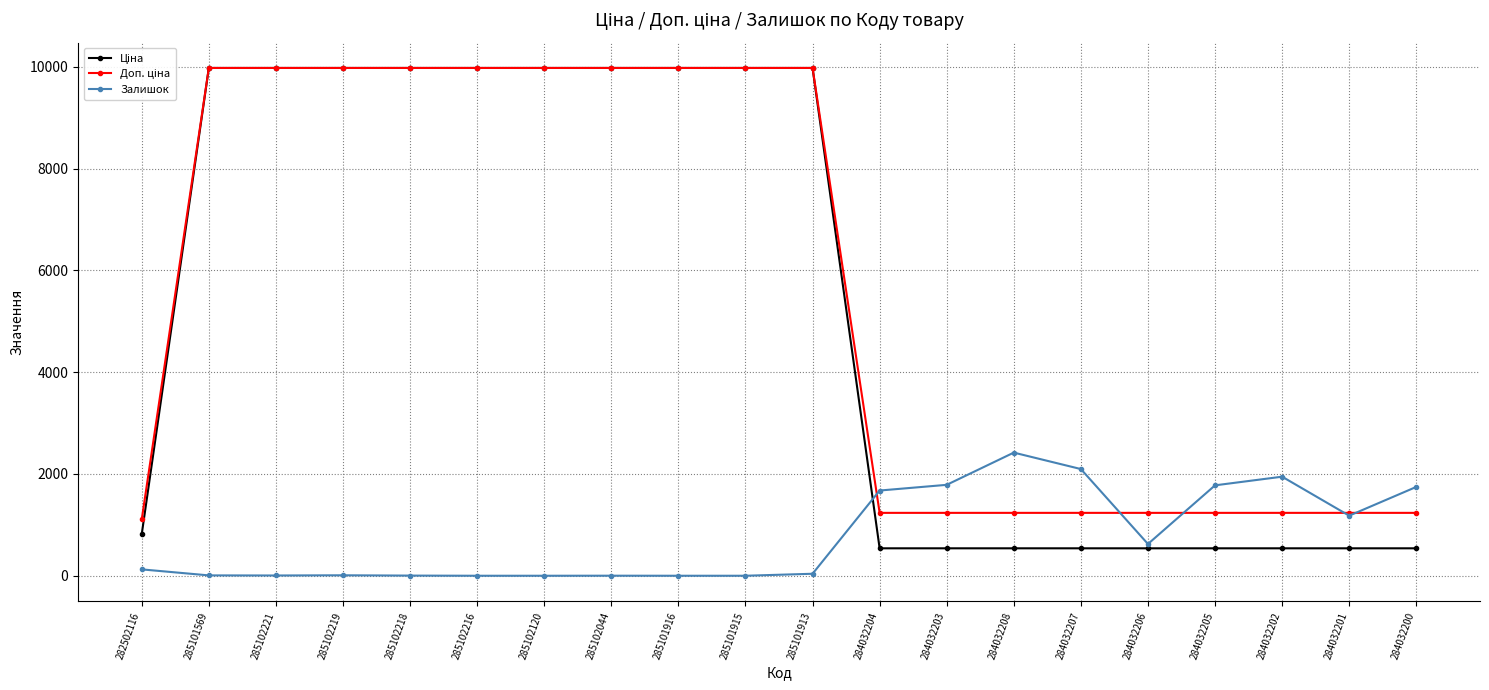

What is the total value across all series at 284032203?

3560.4